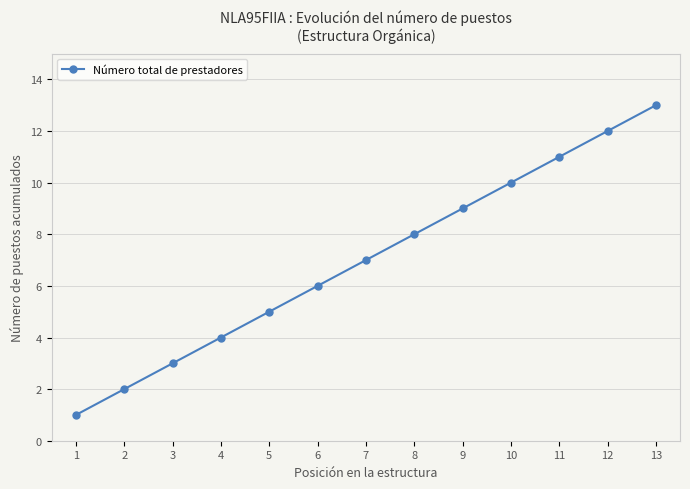

What is the difference between the maximum and minimum values?

12